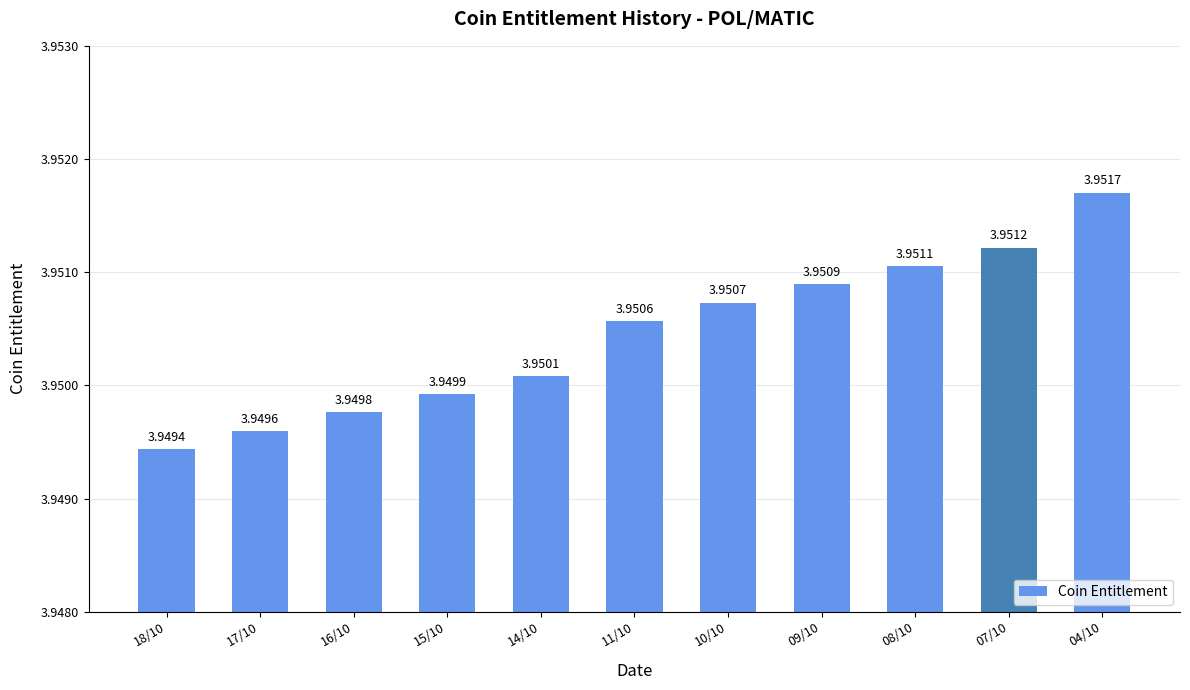

What is the ratio of the value at 18/10 to the value at 17/10?

1.0